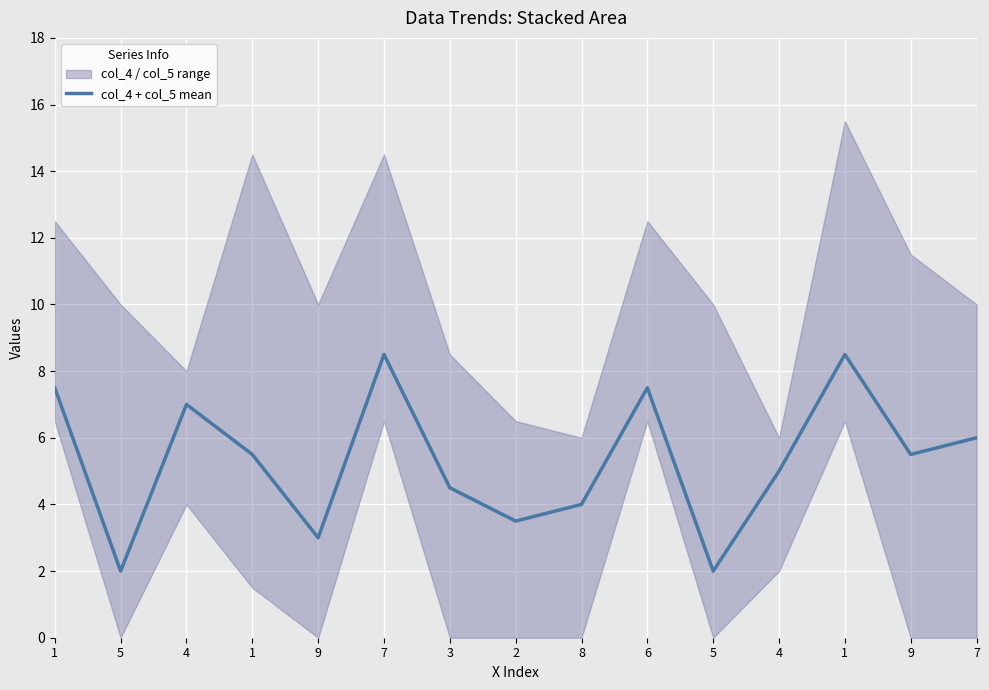

True or false: the data has more than 2 interior local peaks.

True